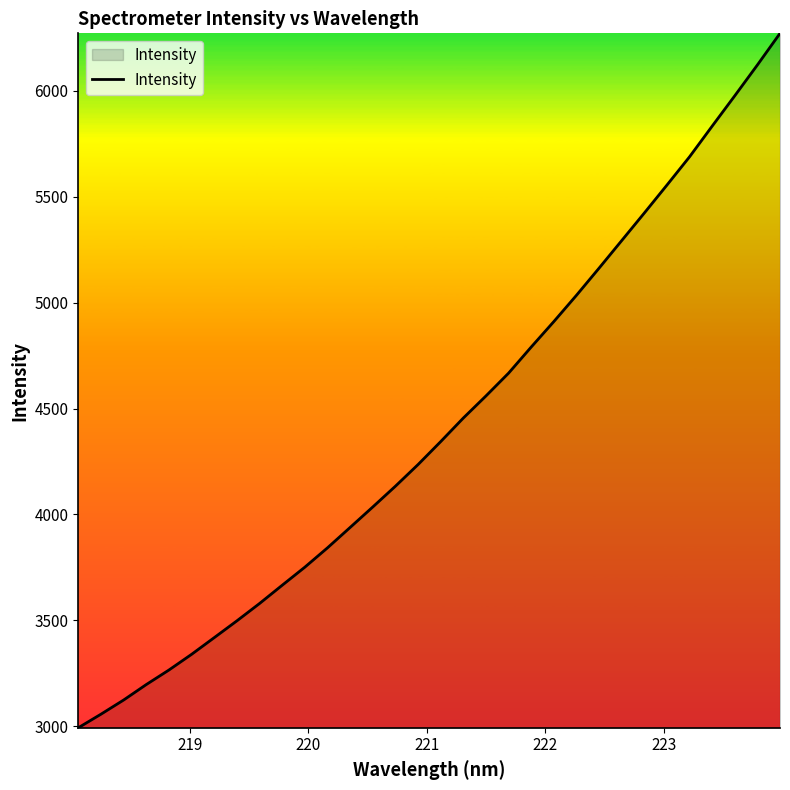

What is the difference between the maximum and minimum values?

3279.2